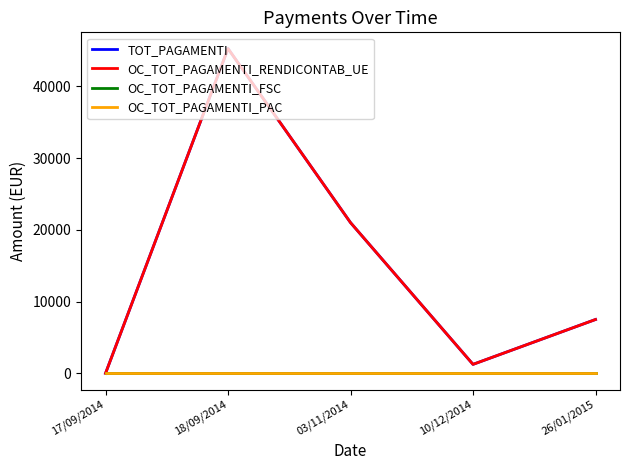

Reading left to right, list all the values displayed in this chart.

TOT_PAGAMENTI: 17/09/2014=0	18/09/2014=45250	03/11/2014=21000	10/12/2014=1250	26/01/2015=7500
OC_TOT_PAGAMENTI_RENDICONTAB_UE: 17/09/2014=0	18/09/2014=45250	03/11/2014=21000	10/12/2014=1250	26/01/2015=7500
OC_TOT_PAGAMENTI_FSC: 17/09/2014=0	18/09/2014=0	03/11/2014=0	10/12/2014=0	26/01/2015=0
OC_TOT_PAGAMENTI_PAC: 17/09/2014=0	18/09/2014=0	03/11/2014=0	10/12/2014=0	26/01/2015=0